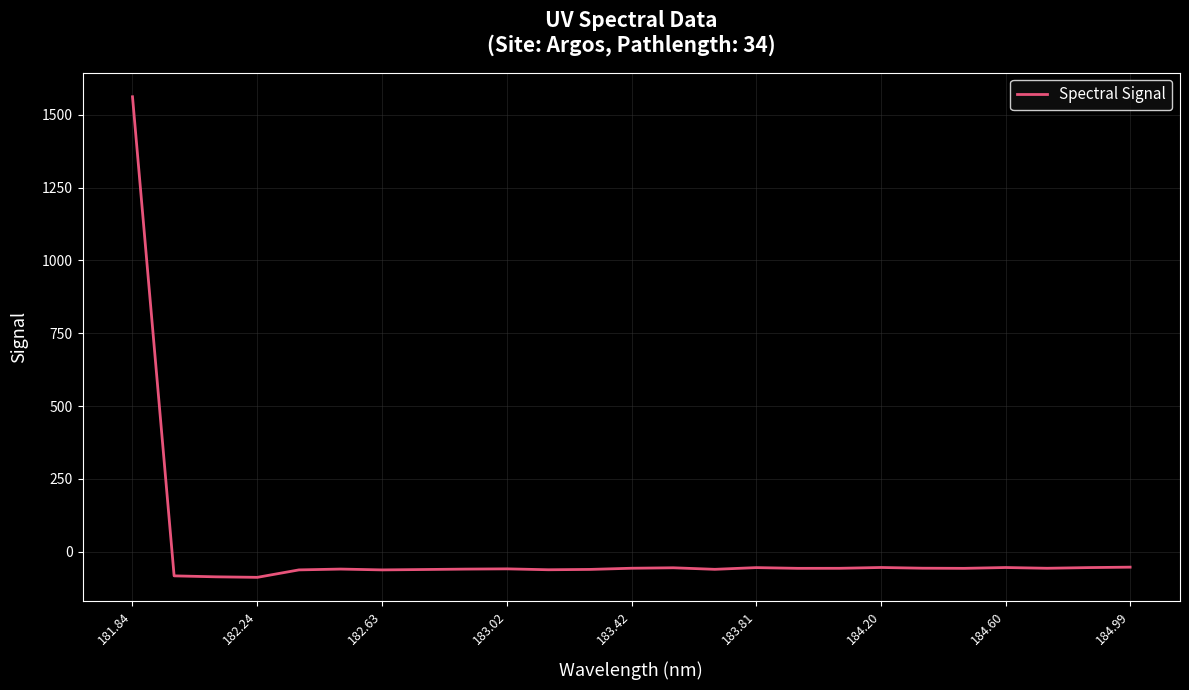

What is the difference between the maximum and minimum values?

1650.0